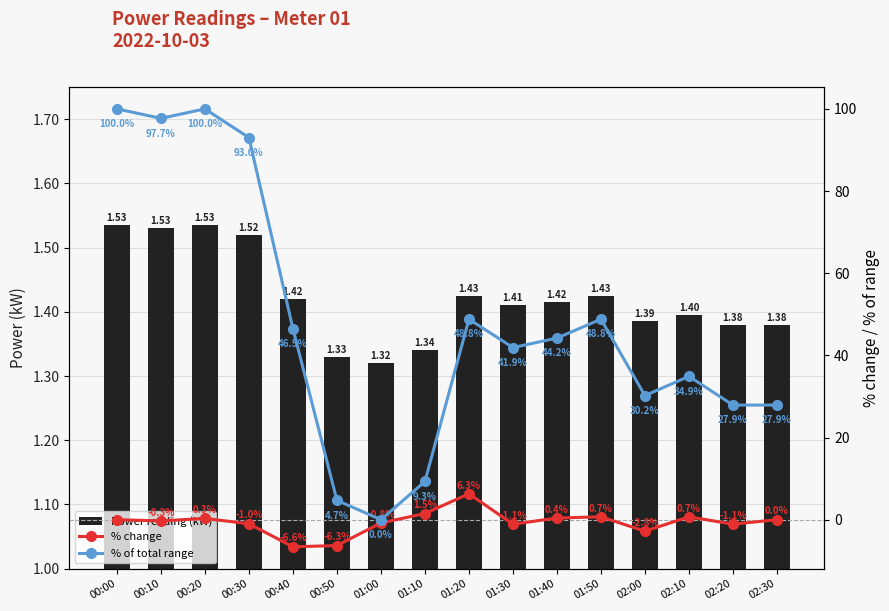

What is the label of the 9th bar from the left?

01:20